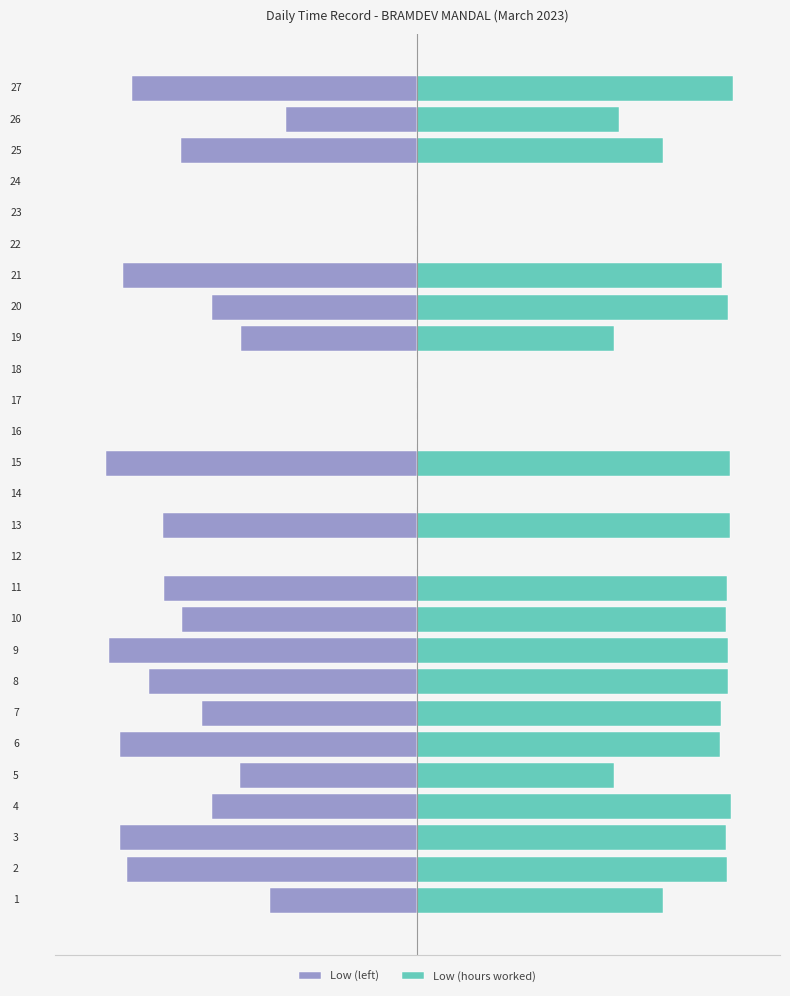

Is it true that Low (left) equals -15.7 at 11?

False